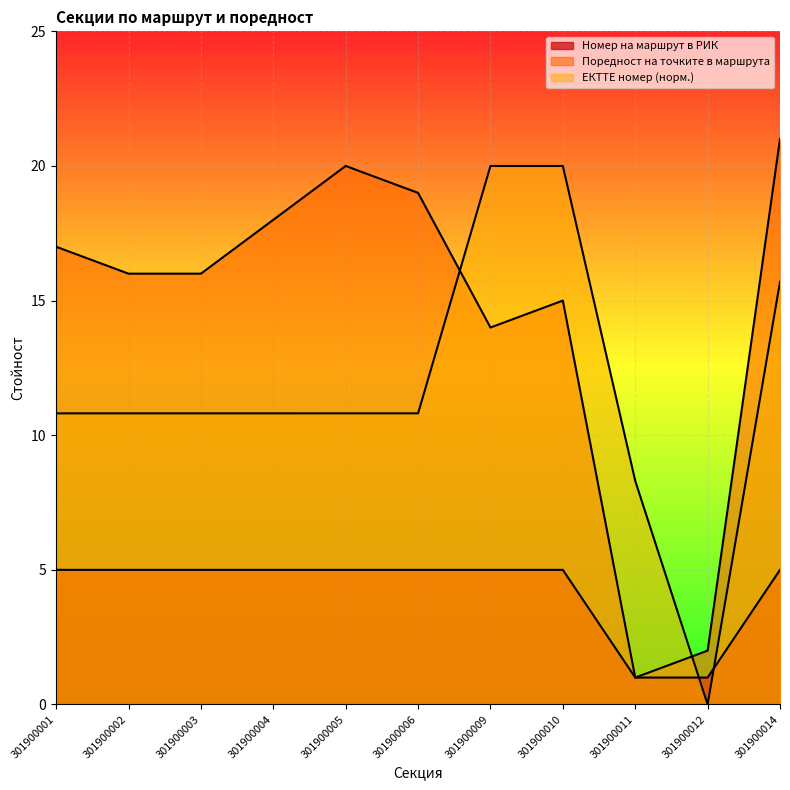

Is it true that Поредност на точките в маршрута equals 16.0 at 301900002?

True